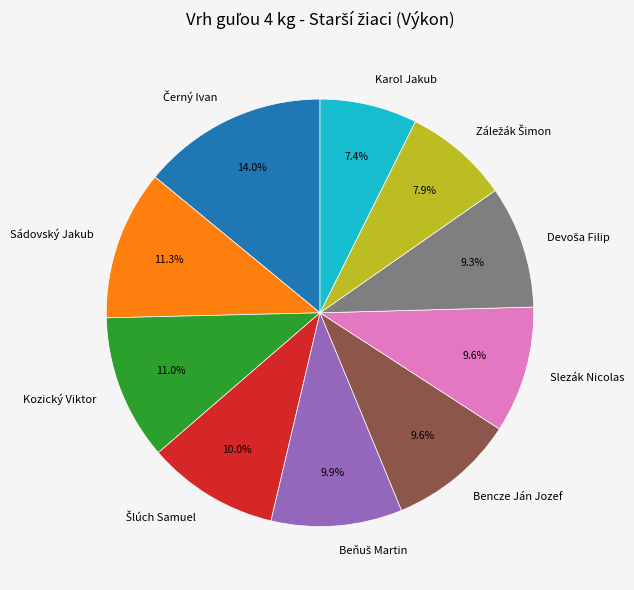

Does any single category account for the majority?

No